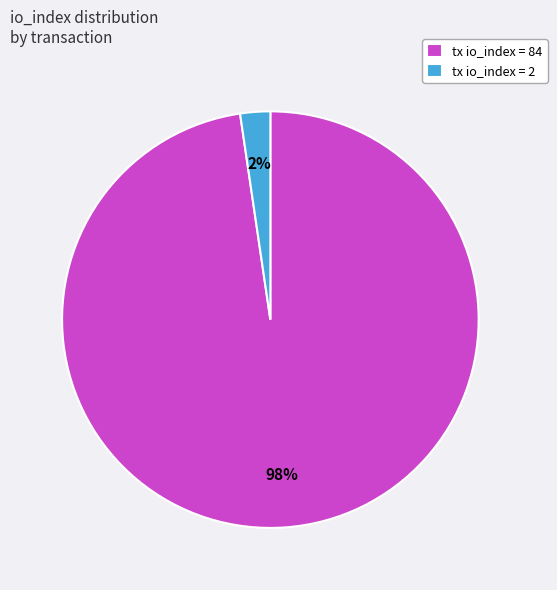

Rank the categories by value from highest to lowest.

tx io_index = 84, tx io_index = 2